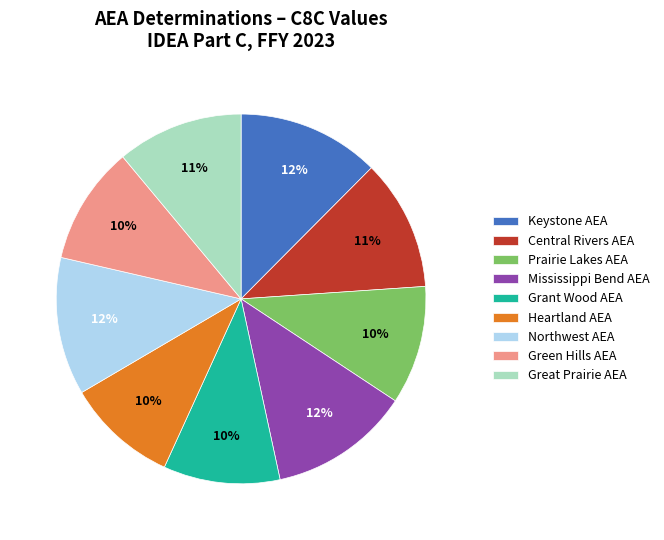

Do Mississippi Bend AEA and Great Prairie AEA together represent more than half of the pie?

No